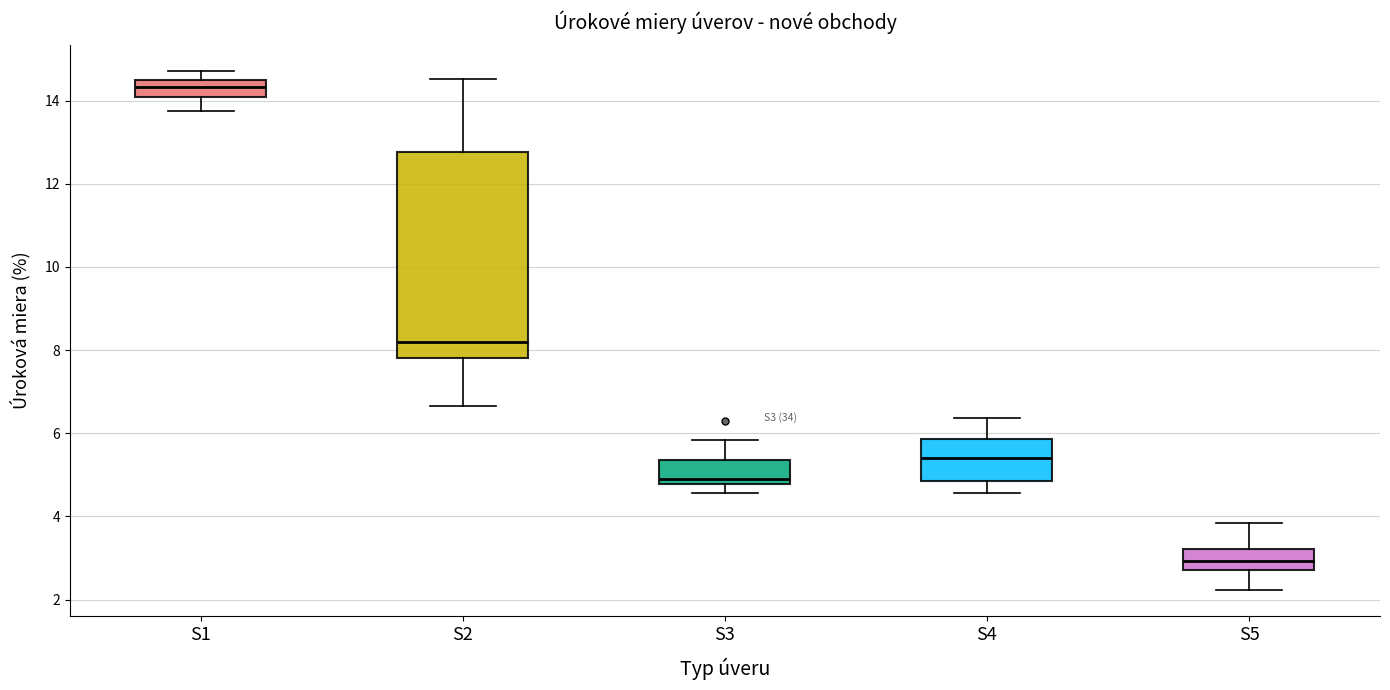

Where does the upper whisker of the box for S4 end on the y-axis? The values are not printed on the chart, so give them approximately, as read against the axis.

6.4